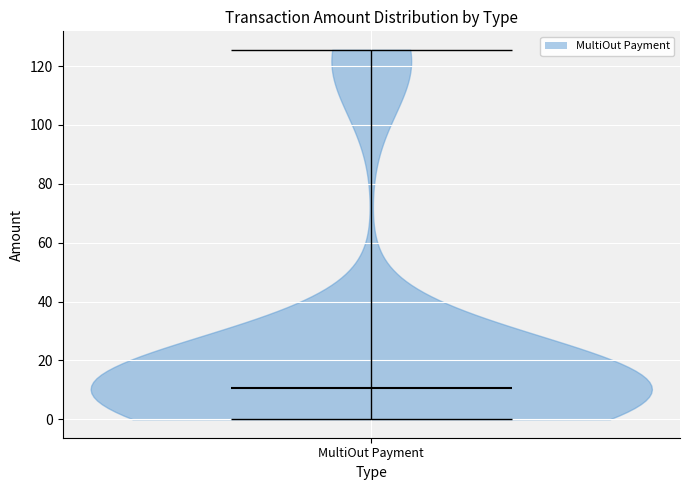

What is the lowest point the violin for MultiOut Payment reaches on the y-axis? The values are not printed on the chart, so give them approximately, as read against the axis.

0